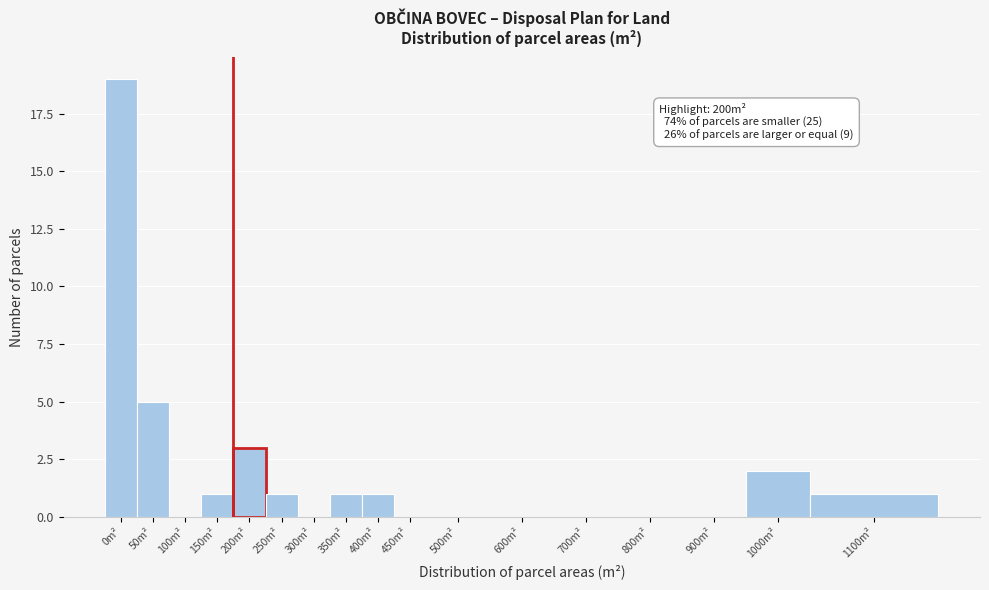

Reading left to right, transcribe all the data shown in this chart.

0m²=19	50m²=5	100m²=0	150m²=1	200m²=3	250m²=1	300m²=0	350m²=1	400m²=1	450m²=0	500m²=0	600m²=0	700m²=0	800m²=0	900m²=0	1000m²=2	1100m²=1